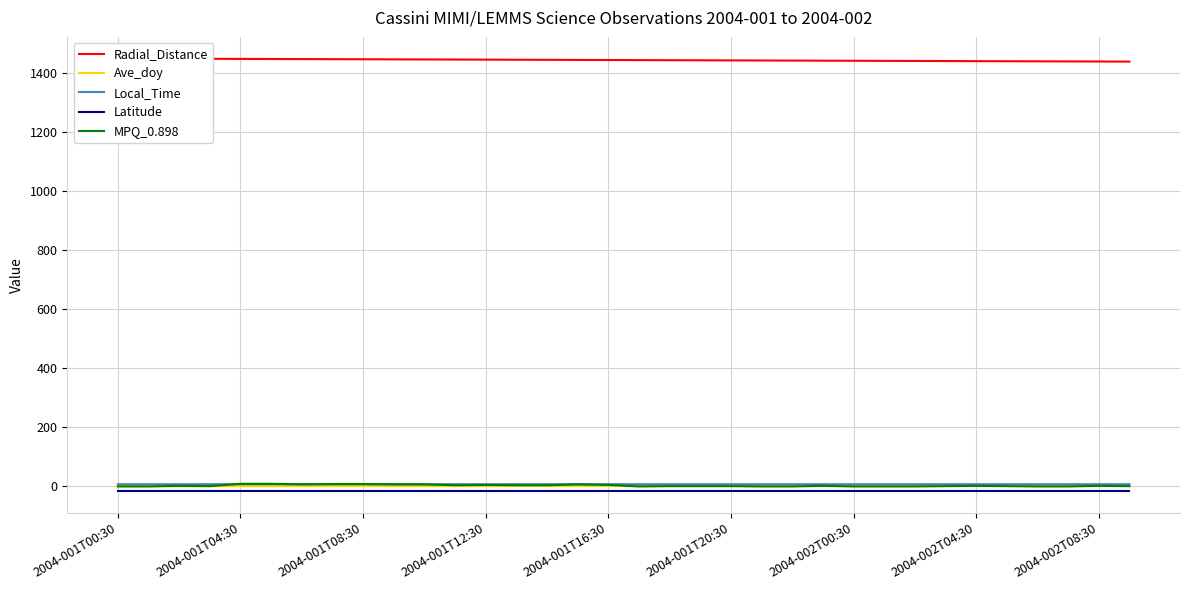

Which category has the lowest value across all series?

2004-001T00:30